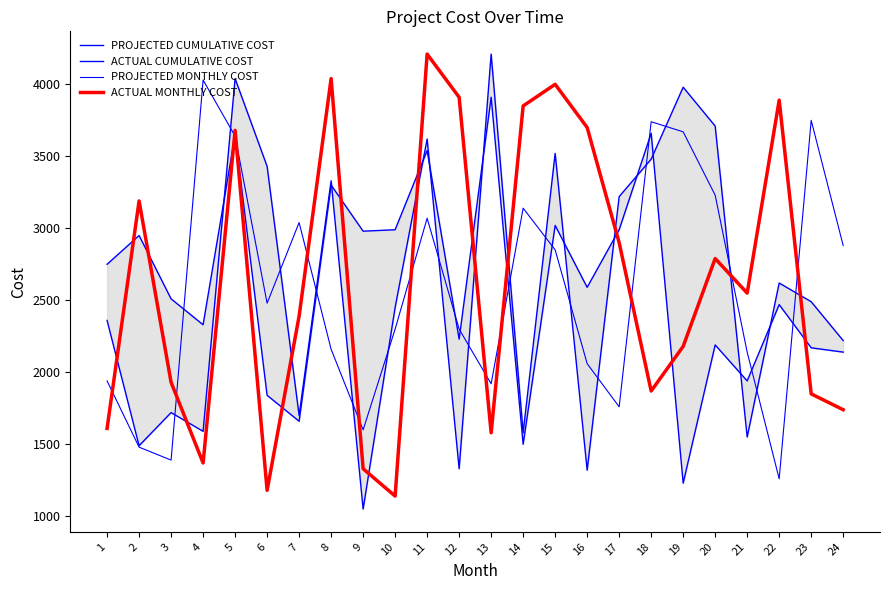

What is the difference between the second highest and second lowest values in the ACTUAL CUMULATIVE COST series?

2160